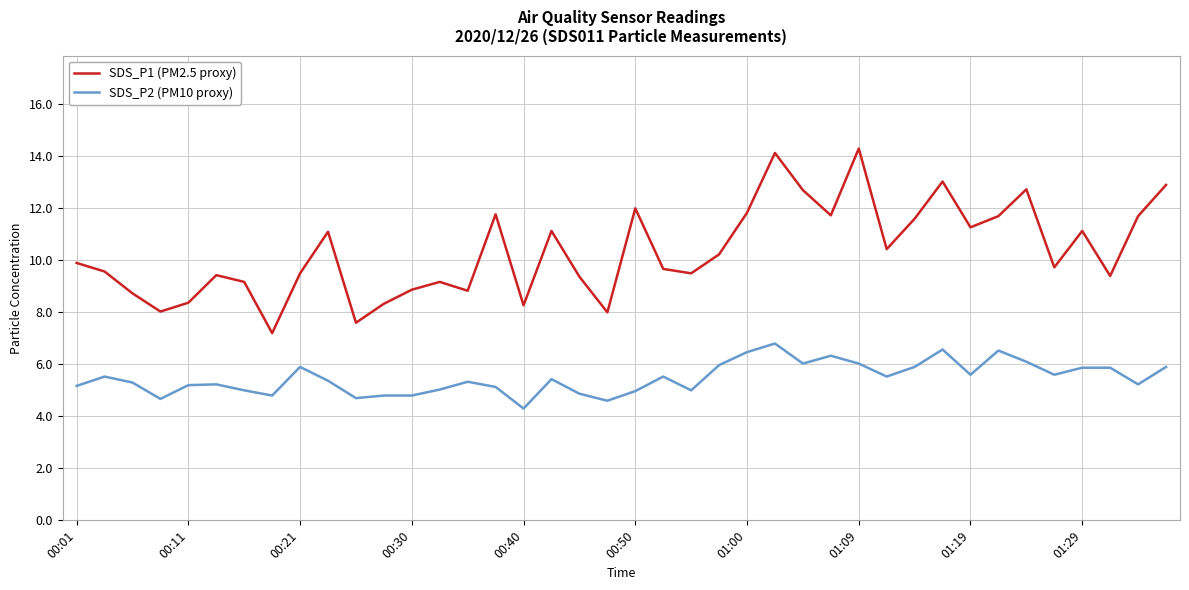

Which series has the widest spread of values?

SDS_P1 (PM2.5 proxy)